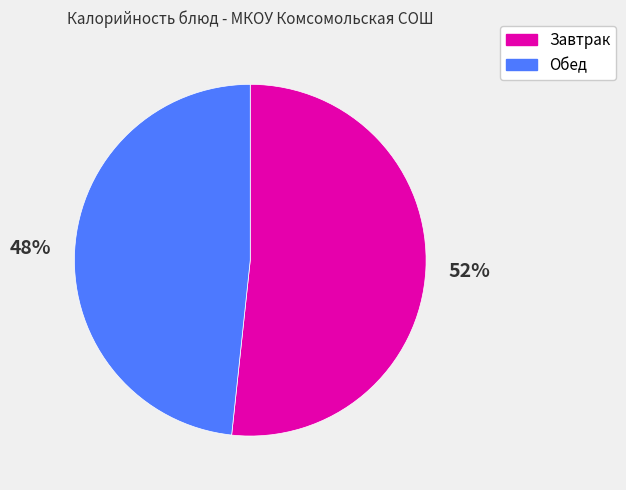

Does any single category account for the majority?

Yes